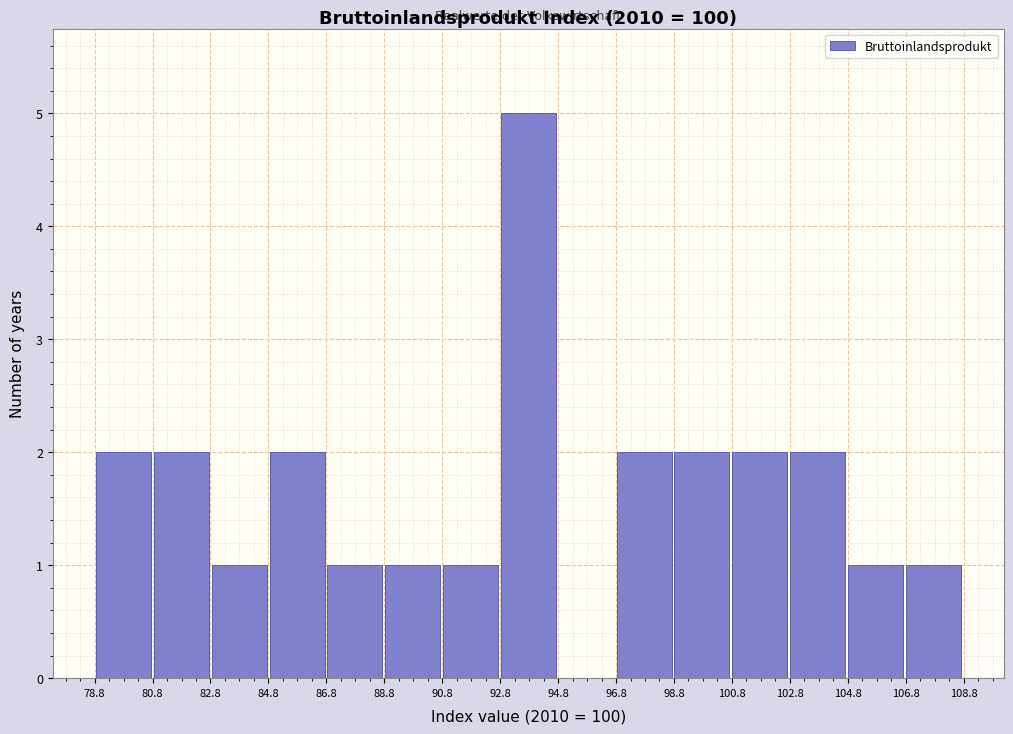

Reading left to right, list every bar in this chart as the range it spans on the x-axis followed by its height. Neither the bar edges nor the heights are printed on the chart, so give them approximately, as read against the axes.

78.8 to 80.8: 2
80.8 to 82.8: 2
82.8 to 84.8: 1
84.8 to 86.8: 2
86.8 to 88.8: 1
88.8 to 90.8: 1
90.8 to 92.8: 1
92.8 to 94.8: 5
94.8 to 96.8: 0
96.8 to 98.8: 2
98.8 to 100.8: 2
100.8 to 102.8: 2
102.8 to 104.8: 2
104.8 to 106.8: 1
106.8 to 108.8: 1